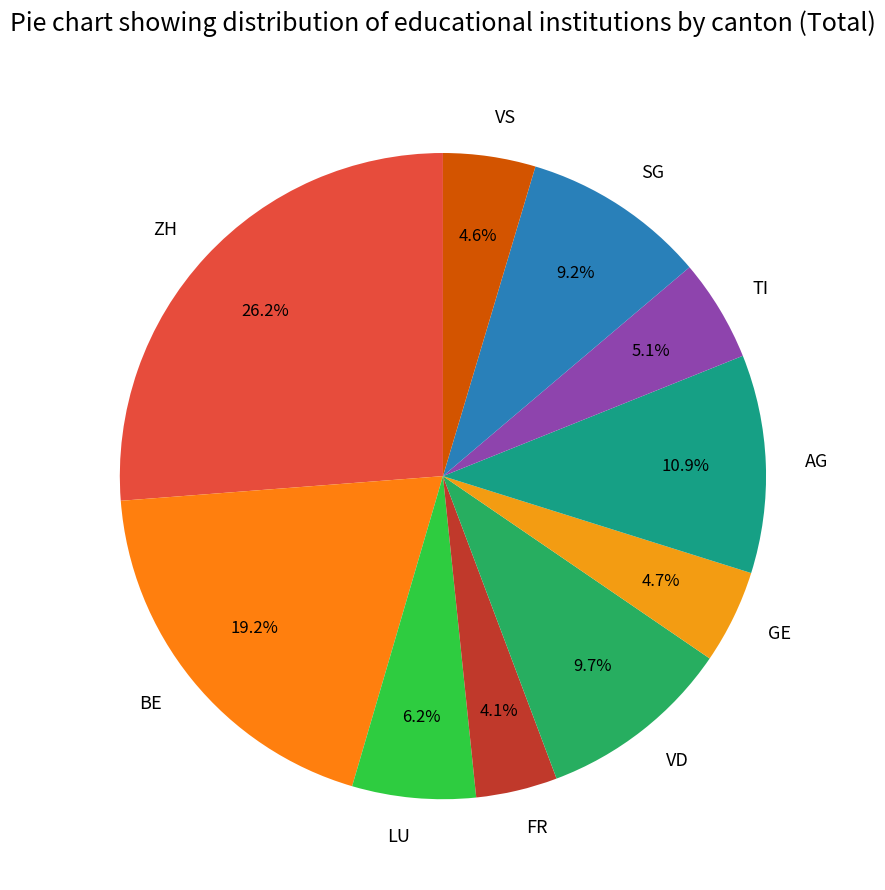

To the nearest percent, what portion does FR represent?

4%